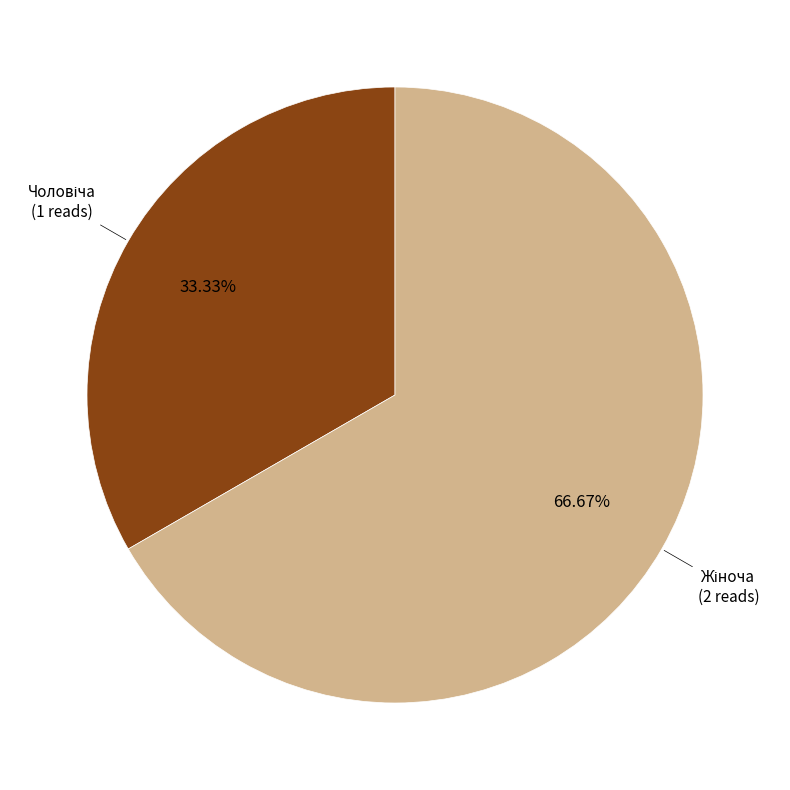

Is there a majority slice in this chart?

Yes